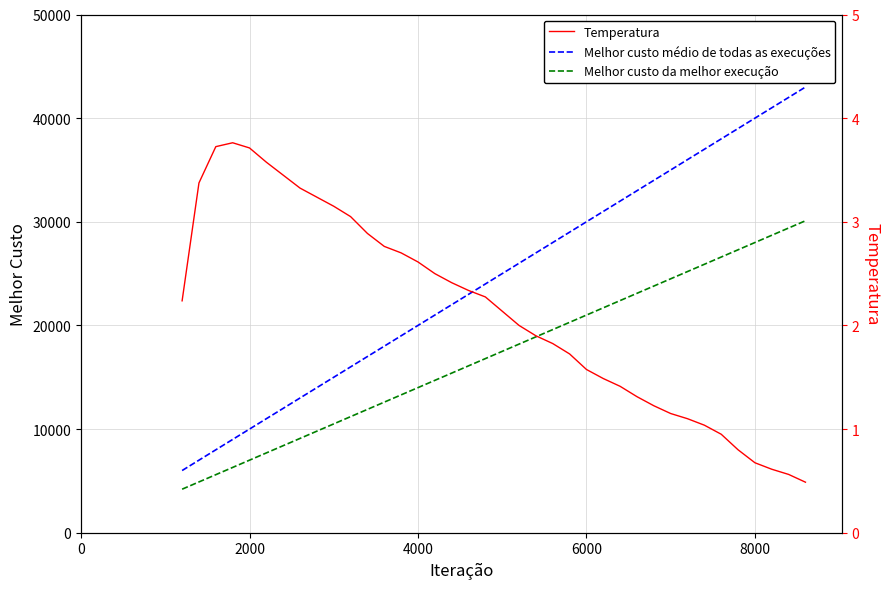

True or false: Melhor custo médio de todas as execuções and Melhor custo da melhor execução intersect in this chart.

False